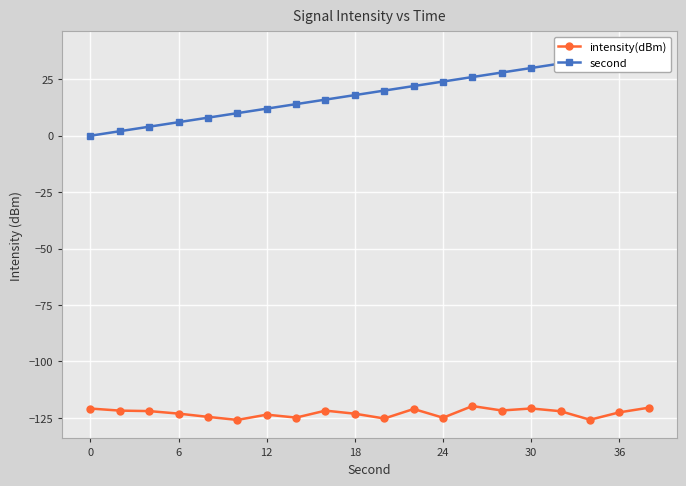

What is the maximum value for intensity(dBm)?

-119.7